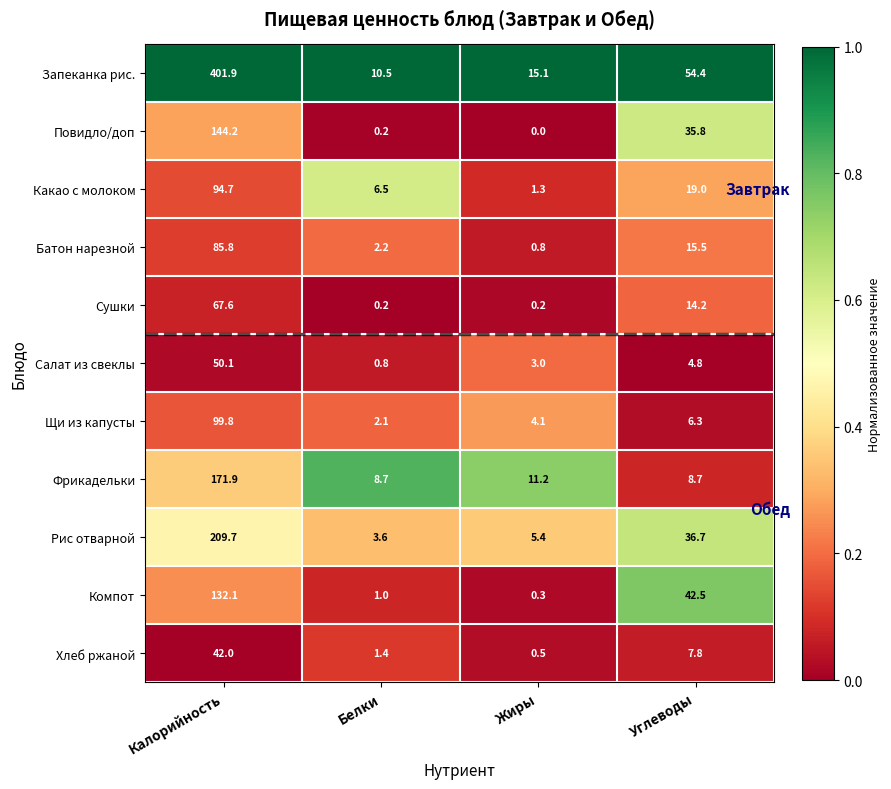

What is the difference between the second highest and minimum values in the Какао с молоком series?

17.7